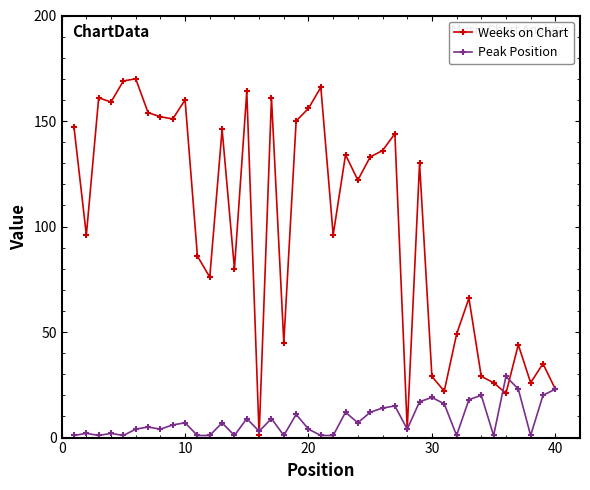

True or false: Peak Position has more than 2 points higher than both neighbors.

True